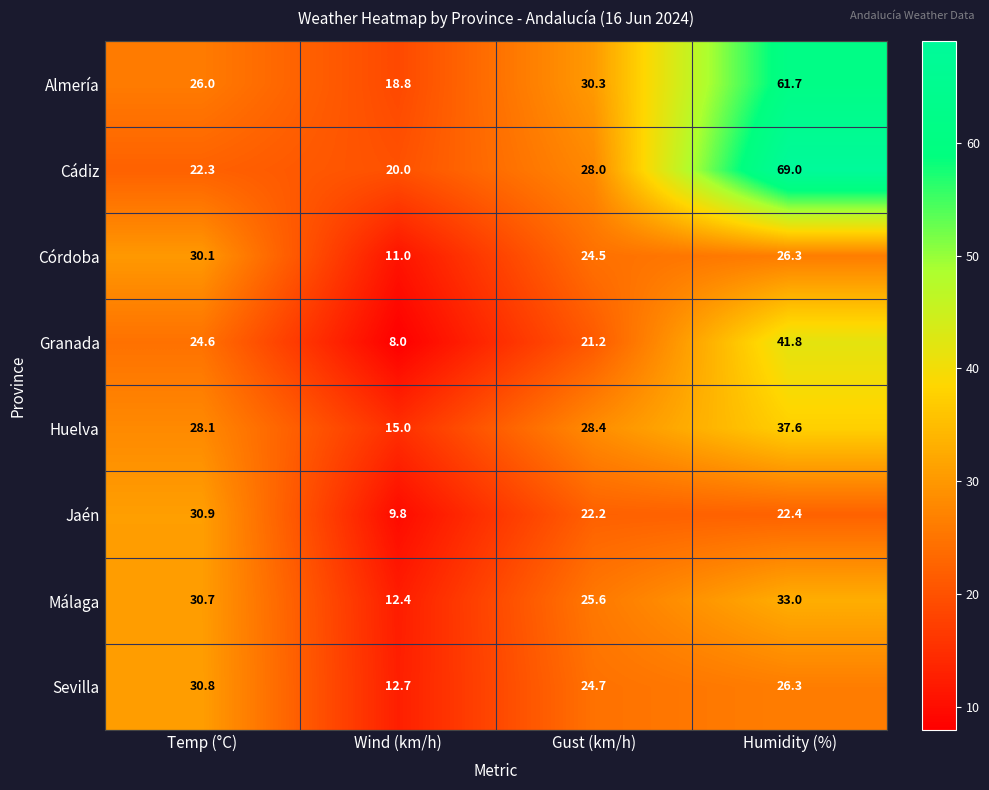

What is the sum of the Cádiz values at Gust (km/h) and Wind (km/h)?

48.0